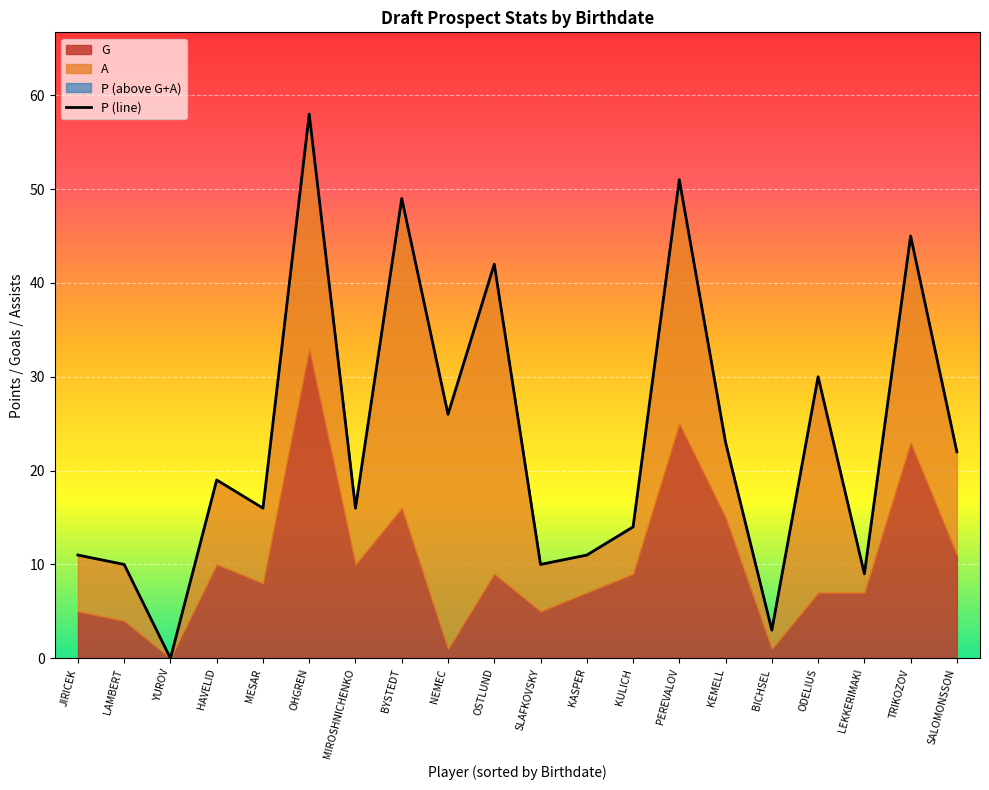

How many lines are shown in the chart?

1